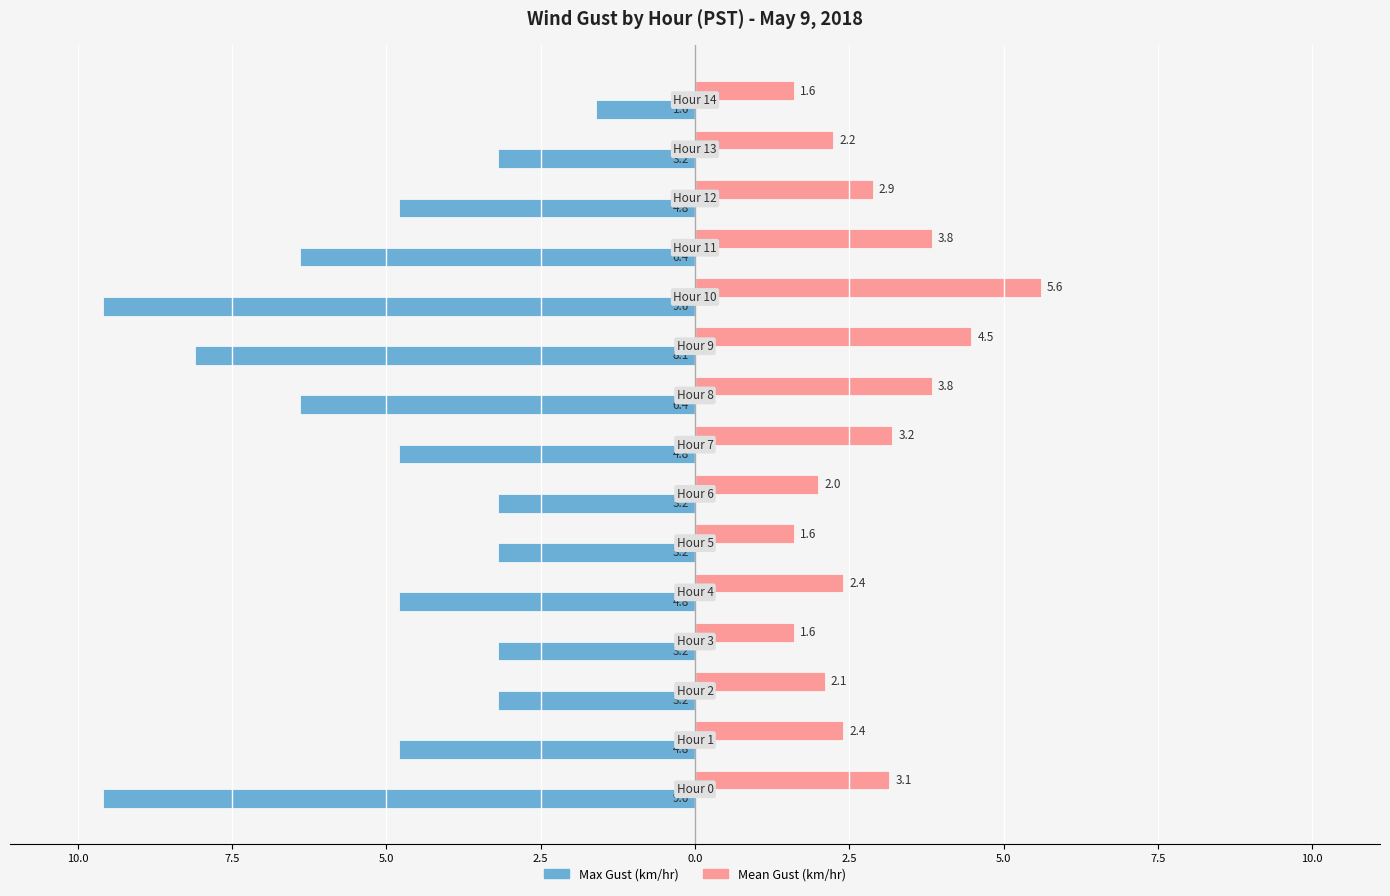

What are all the series names shown in the legend?

Max Gust (km/hr), Mean Gust (km/hr)